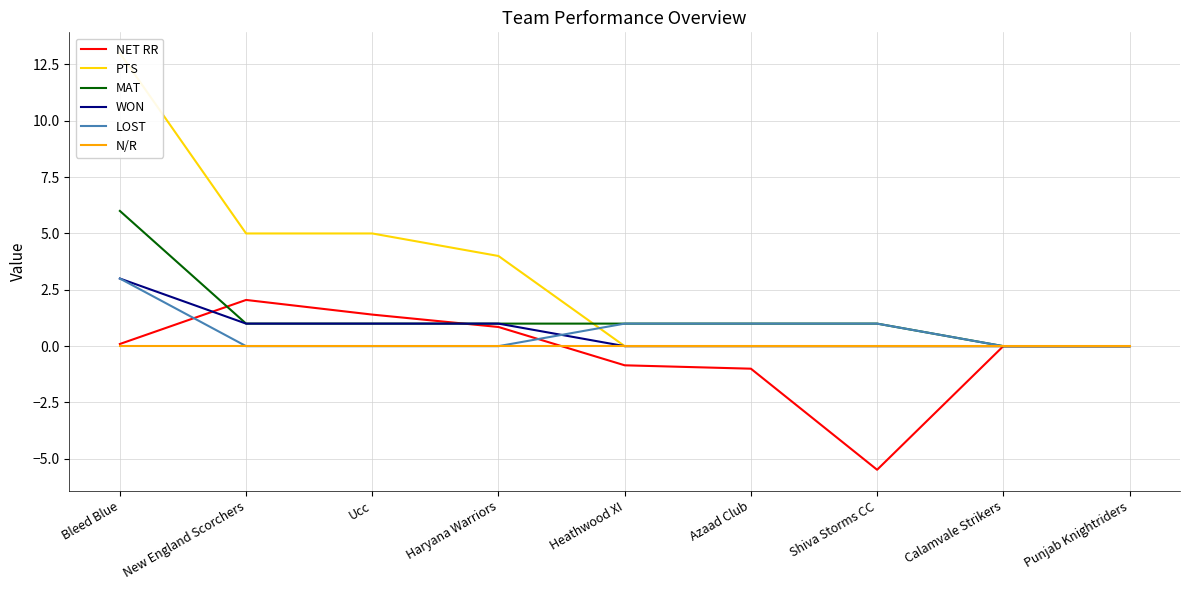

At which category does the chart reach its peak across all series?

Bleed Blue